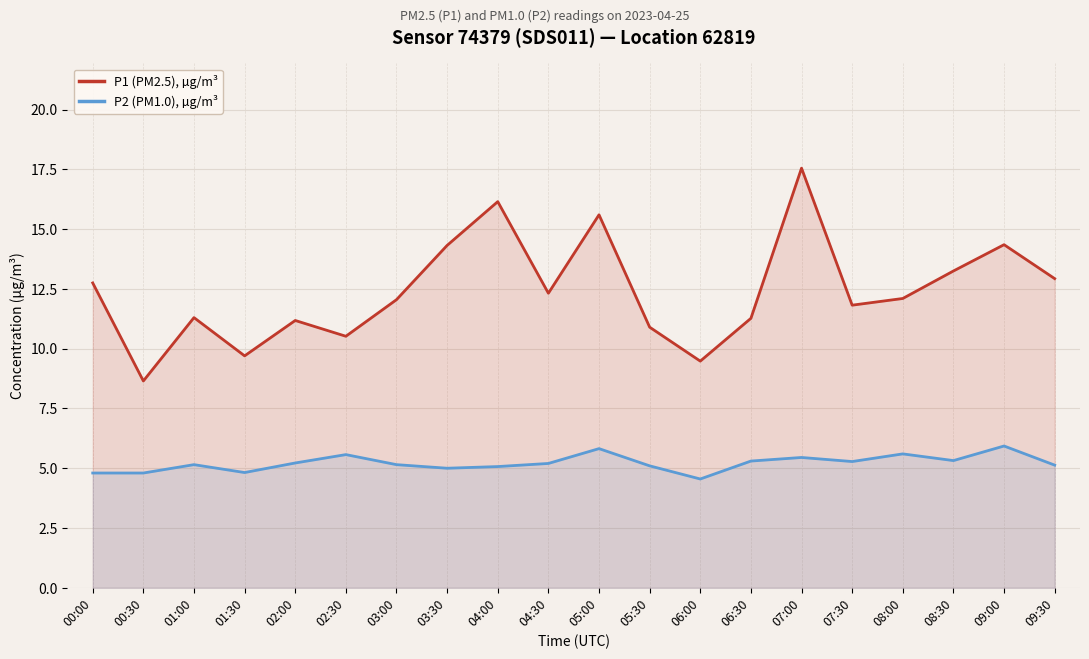

What is the label of the 8th point from the right?

06:00